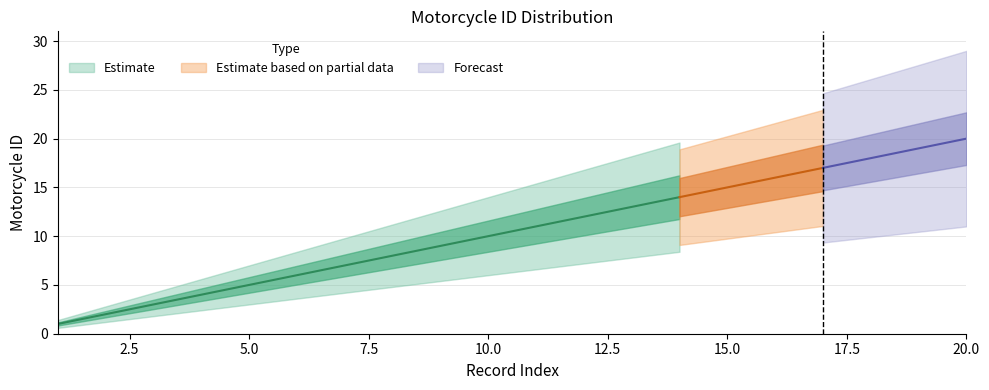

The value at 3 is 3. True or false?

True